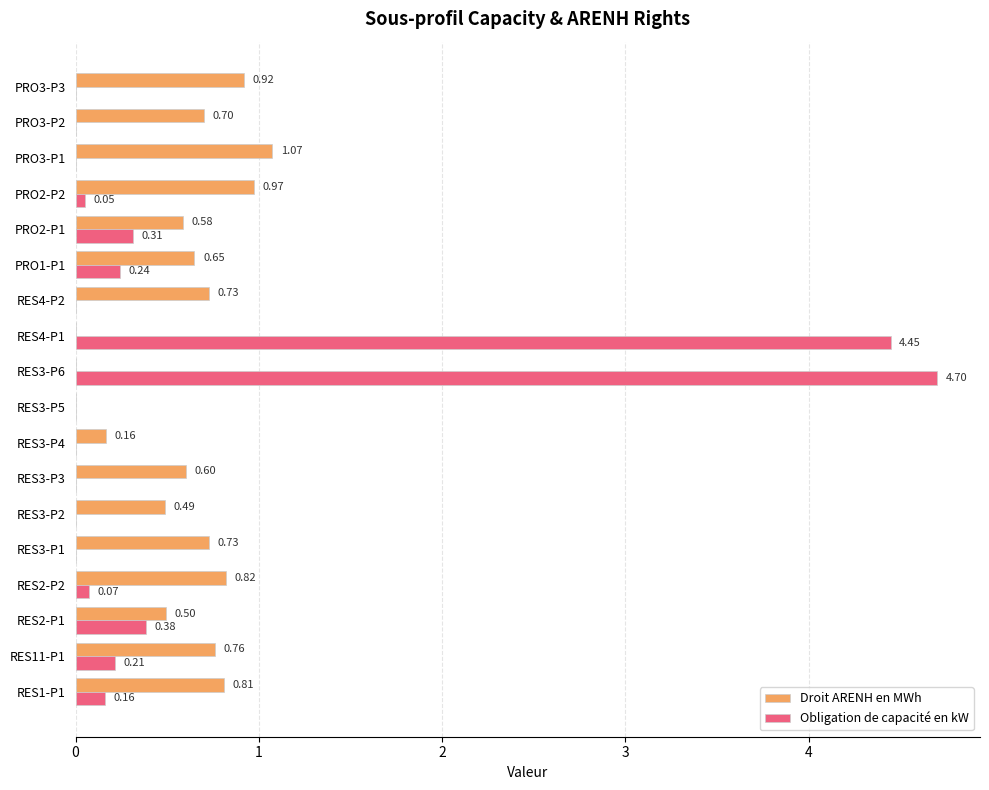

What is the greatest value displayed?

4.7